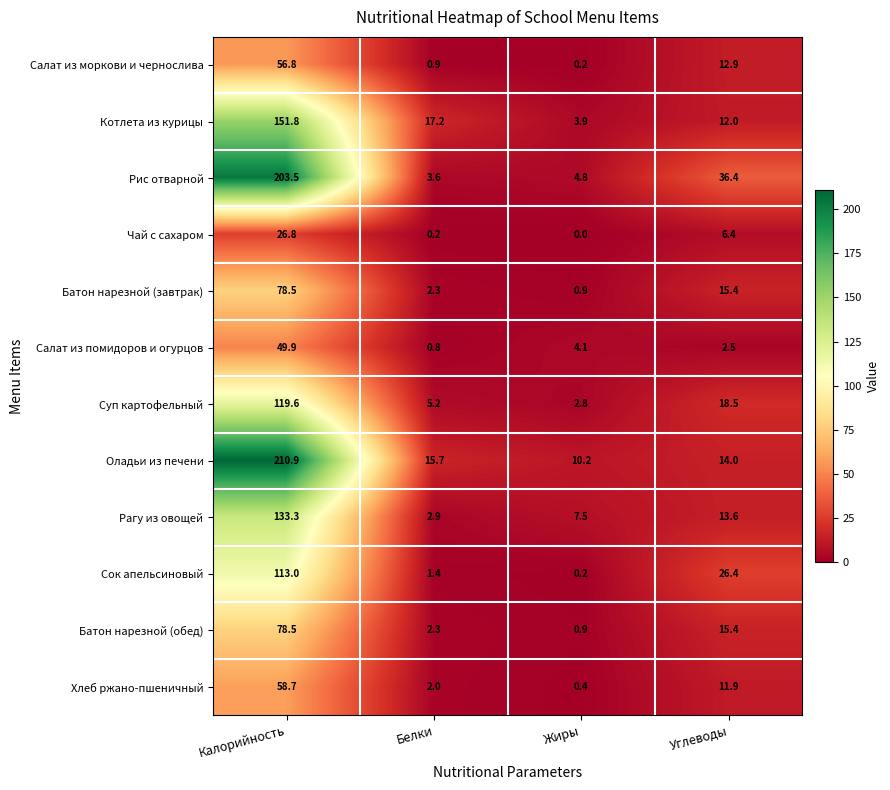

Where does the Котлета из курицы series first go above 17?

Калорийность